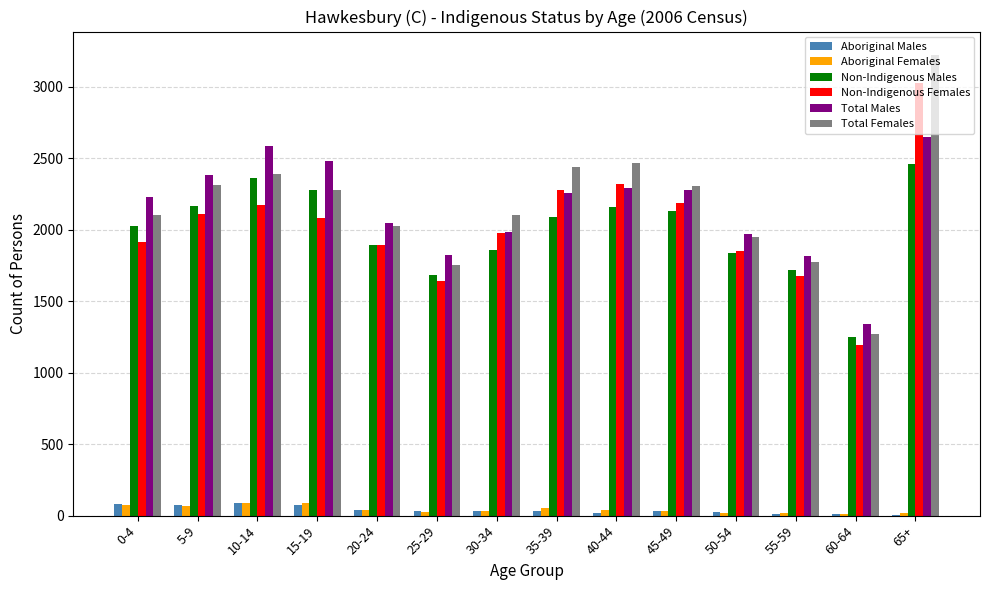

The value of Total Males at 35-39 is 715. True or false?

False